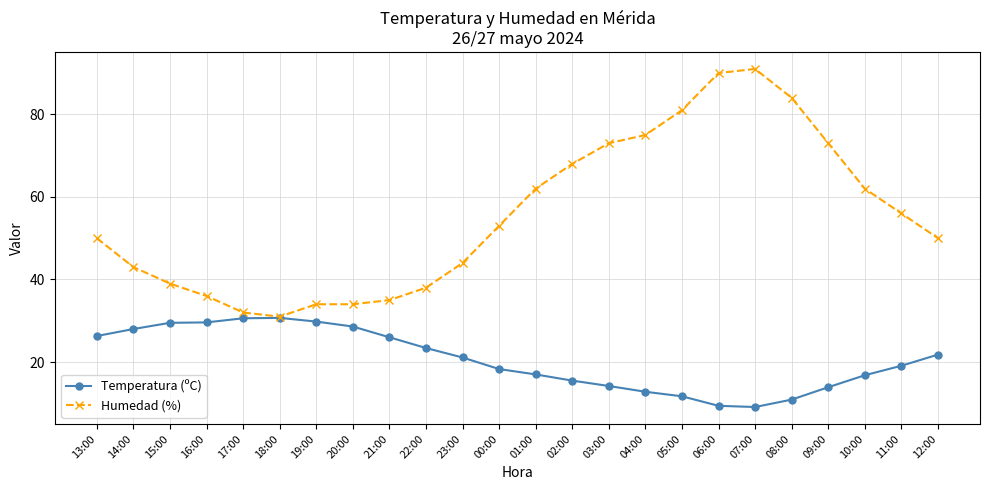

Which series has the largest total across all categories?

Humedad (%)